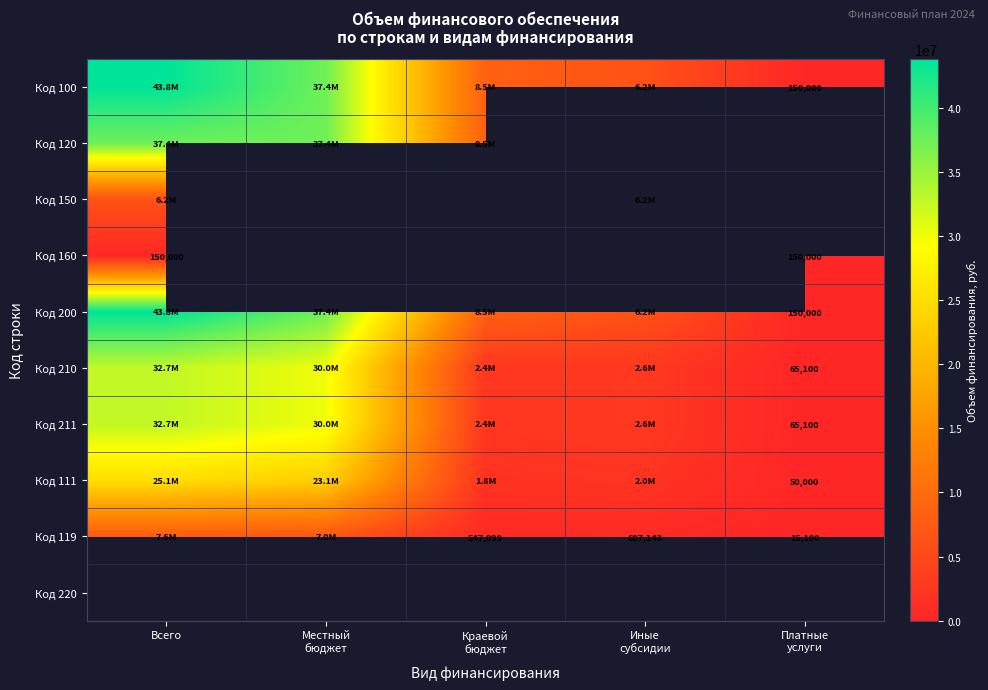

Which label corresponds to the smallest value in the chart?

Платные
услуги